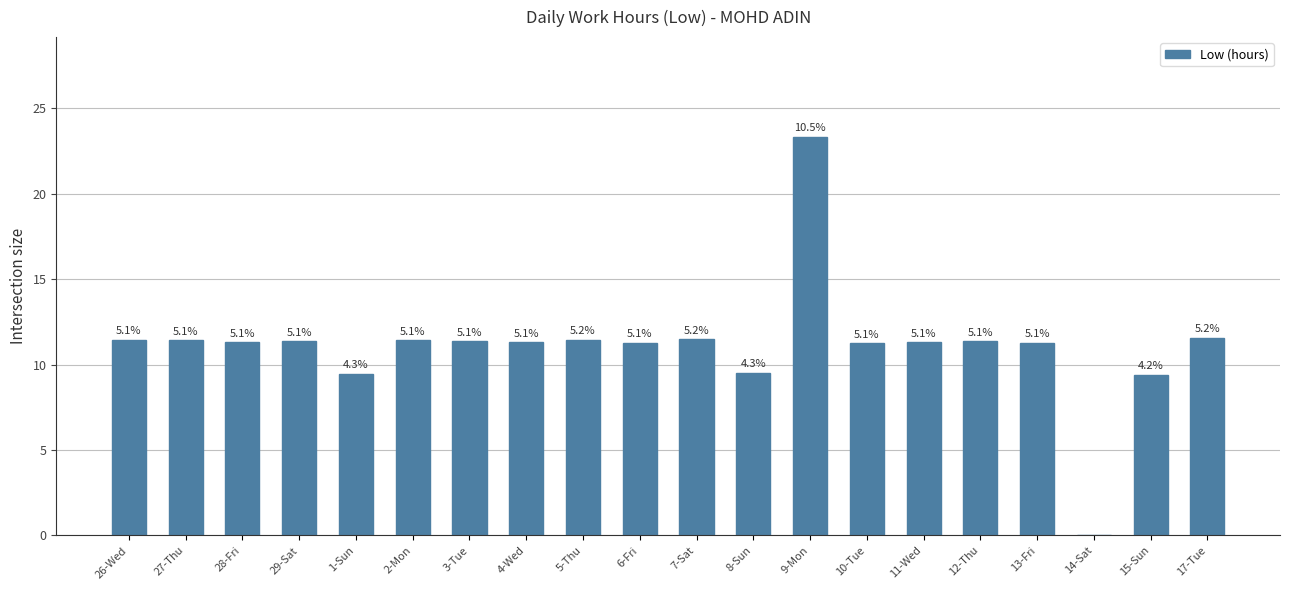

What is the sum of all values?

222.4